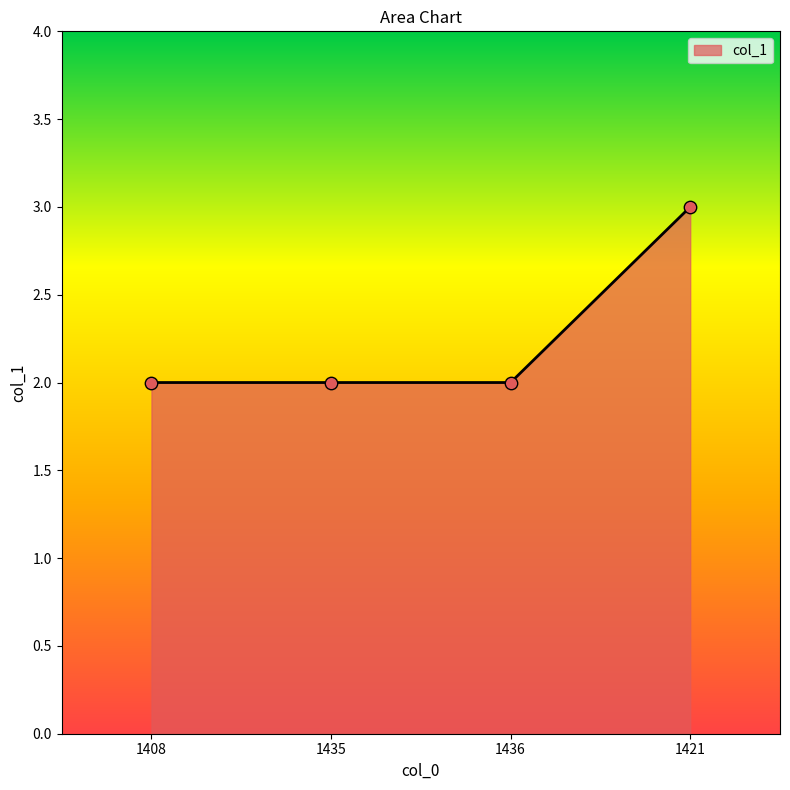

Which has a higher value, 1421 or 1436?

1421